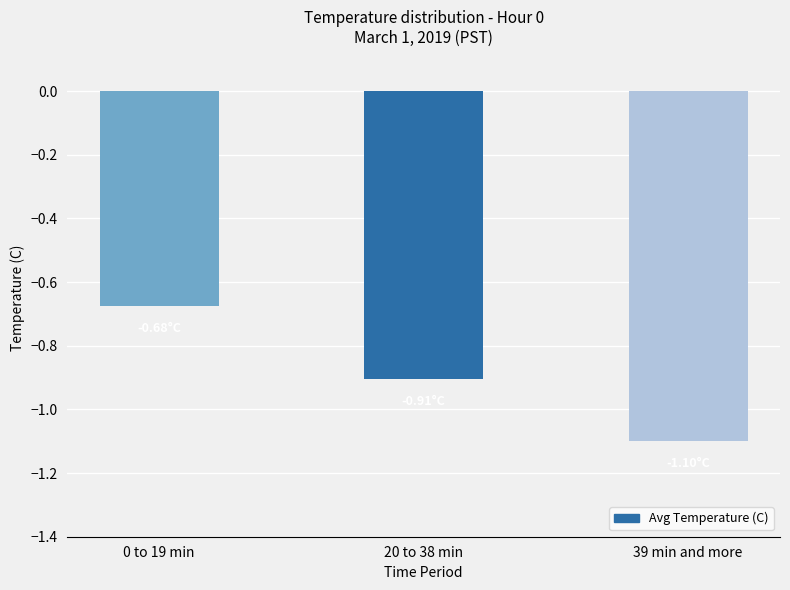

What is the difference between the maximum and second lowest values?

0.2